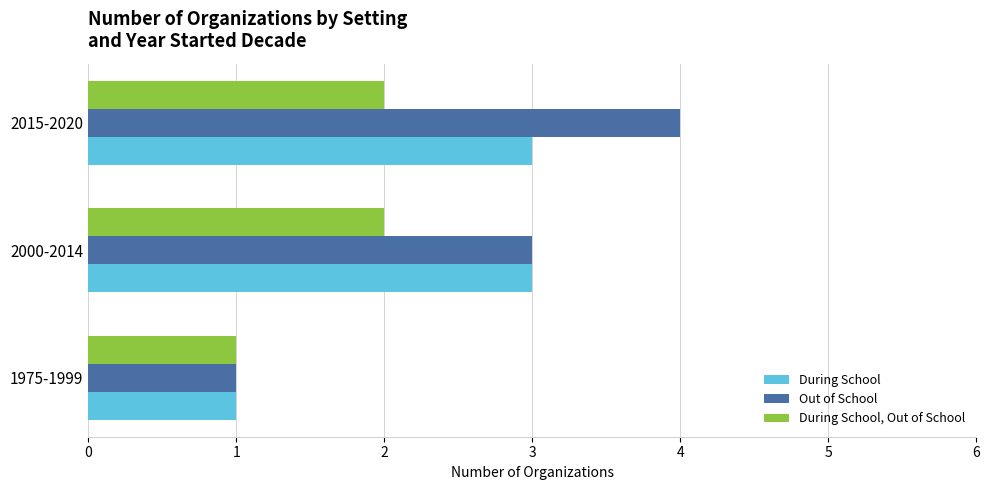

Which series has the largest total across all categories?

Out of School